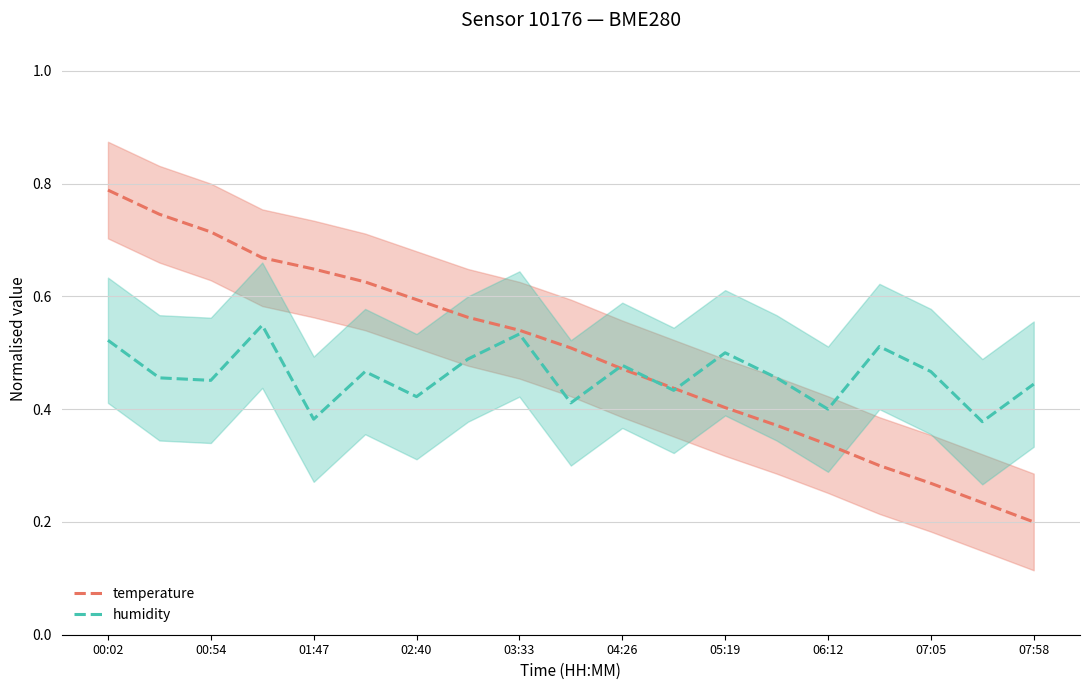

The value of humidity at 06:12 is 0.1. True or false?

False